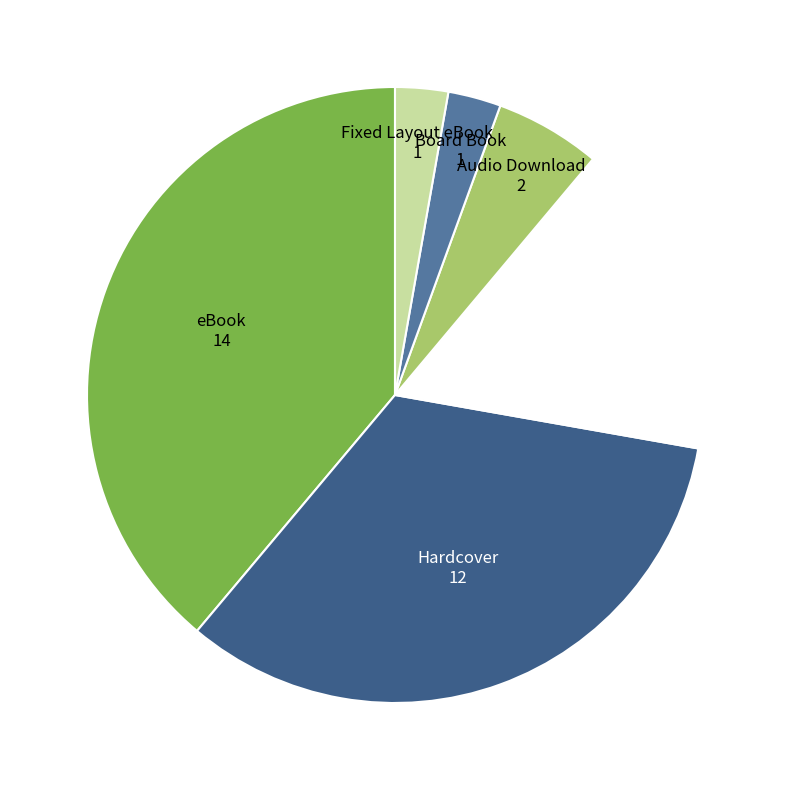

Is there a majority slice in this chart?

No